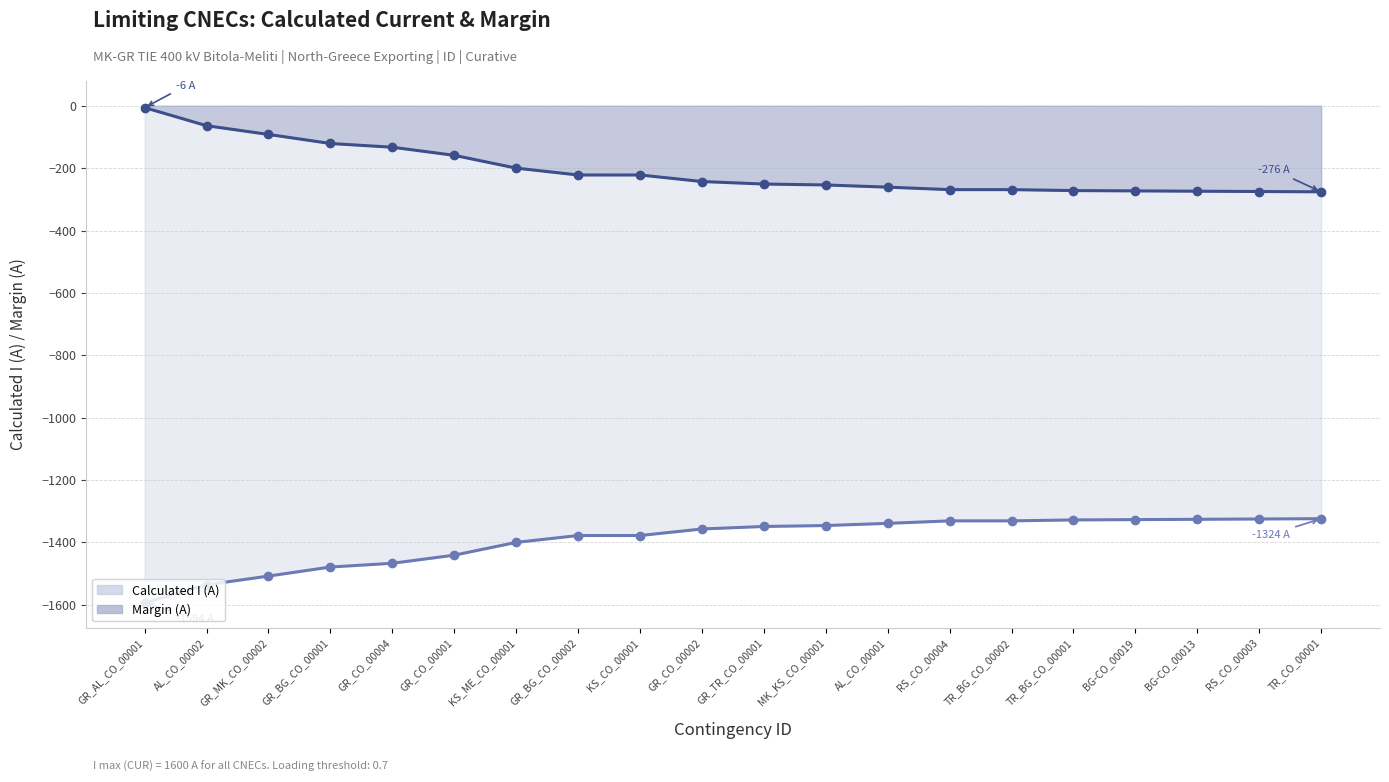

Reading right to left, what are all the values shown in this chart?

Calculated I (A) line: TR_CO_00001=-1324	RS_CO_00003=-1325	BG-CO_00013=-1326	BG-CO_00019=-1327	TR_BG_CO_00001=-1328	TR_BG_CO_00002=-1331	RS_CO_00004=-1331	AL_CO_00001=-1339	MK_KS_CO_00001=-1346	GR_TR_CO_00001=-1349	GR_CO_00002=-1357	KS_CO_00001=-1378	GR_BG_CO_00002=-1378	KS_ME_CO_00001=-1400	GR_CO_00001=-1441	GR_CO_00004=-1467	GR_BG_CO_00001=-1479	GR_MK_CO_00002=-1508	AL_CO_00002=-1536	GR_AL_CO_00001=-1594
Margin (A) line: TR_CO_00001=-276	RS_CO_00003=-275	BG-CO_00013=-274	BG-CO_00019=-273	TR_BG_CO_00001=-272	TR_BG_CO_00002=-269	RS_CO_00004=-269	AL_CO_00001=-261	MK_KS_CO_00001=-254	GR_TR_CO_00001=-251	GR_CO_00002=-243	KS_CO_00001=-222	GR_BG_CO_00002=-222	KS_ME_CO_00001=-200	GR_CO_00001=-159	GR_CO_00004=-133	GR_BG_CO_00001=-121	GR_MK_CO_00002=-92	AL_CO_00002=-64	GR_AL_CO_00001=-6